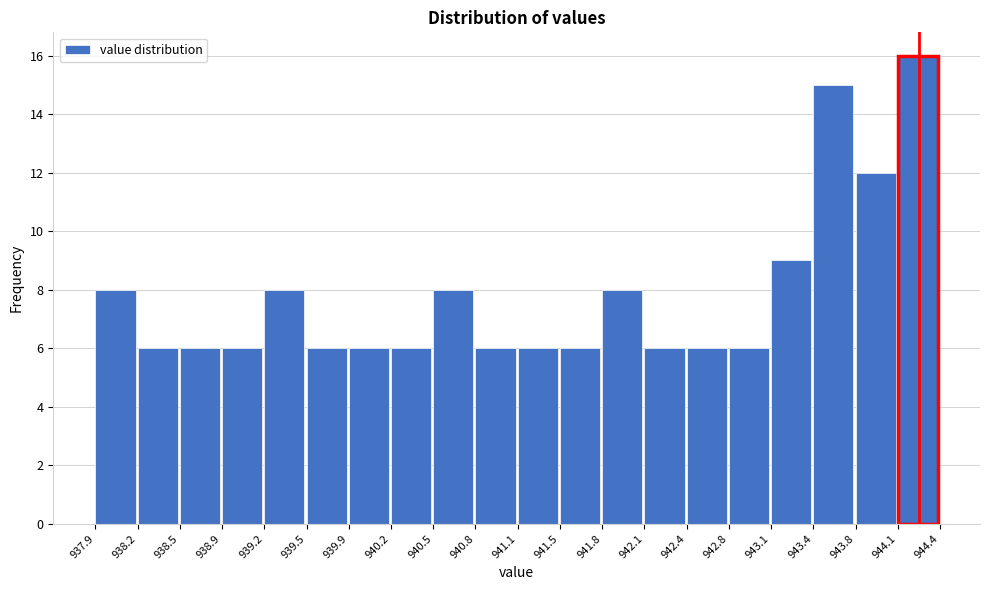

Reading left to right, transcribe this chart: for each bar, give the range it covers on the x-axis and its height. The values are not printed on the chart, so give them approximately, as read against the axis.

937.9 to 938.2: 8
938.2 to 938.5: 6
938.5 to 938.9: 6
938.9 to 939.2: 6
939.2 to 939.5: 8
939.5 to 939.9: 6
939.9 to 940.2: 6
940.2 to 940.5: 6
940.5 to 940.8: 8
940.8 to 941.1: 6
941.1 to 941.5: 6
941.5 to 941.8: 6
941.8 to 942.1: 8
942.1 to 942.4: 6
942.4 to 942.8: 6
942.8 to 943.1: 6
943.1 to 943.4: 9
943.4 to 943.8: 15
943.8 to 944.1: 12
944.1 to 944.4: 16